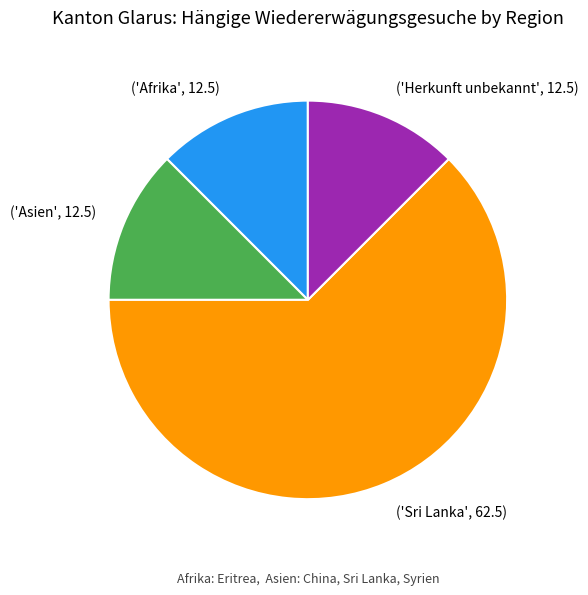

How many segments does this pie chart have?

4